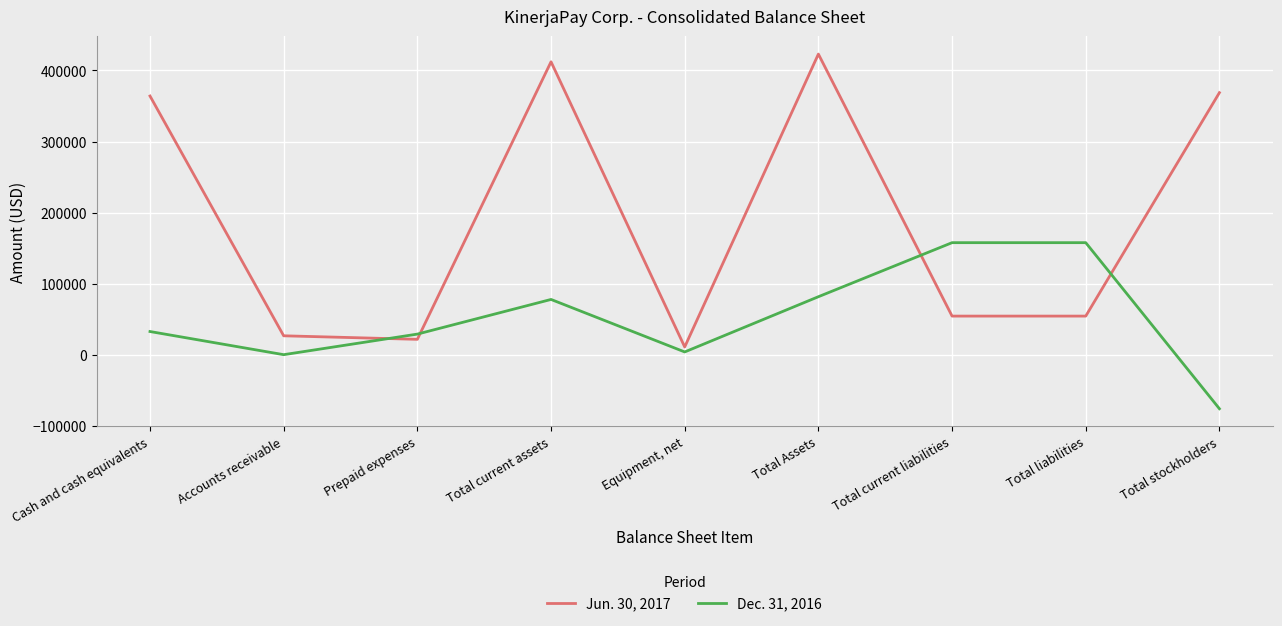

Between which two adjacent categories do Dec. 31, 2016 and Jun. 30, 2017 first intersect?

Accounts receivable and Prepaid expenses